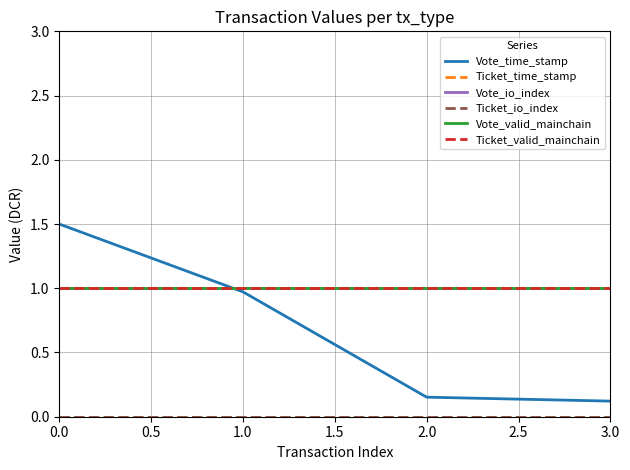

True or false: Ticket_time_stamp and Vote_time_stamp intersect in this chart.

False